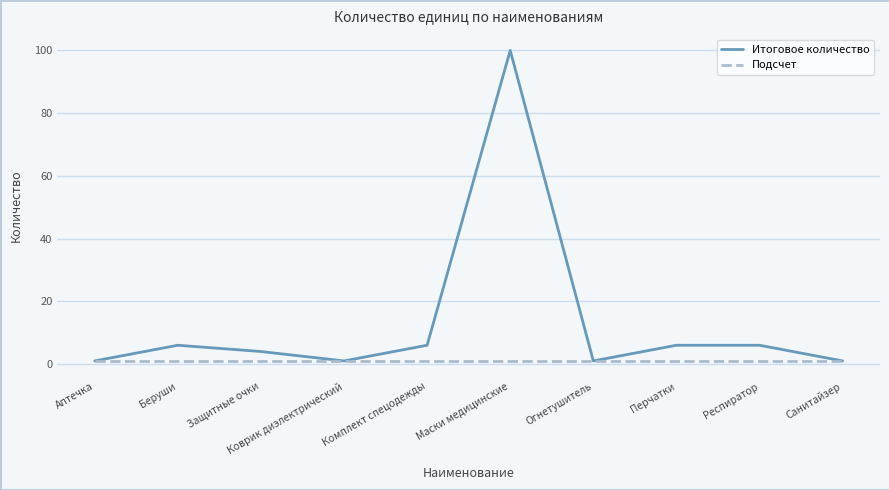

True or false: Итоговое количество has a value of 100 at Маски медицинские.

True